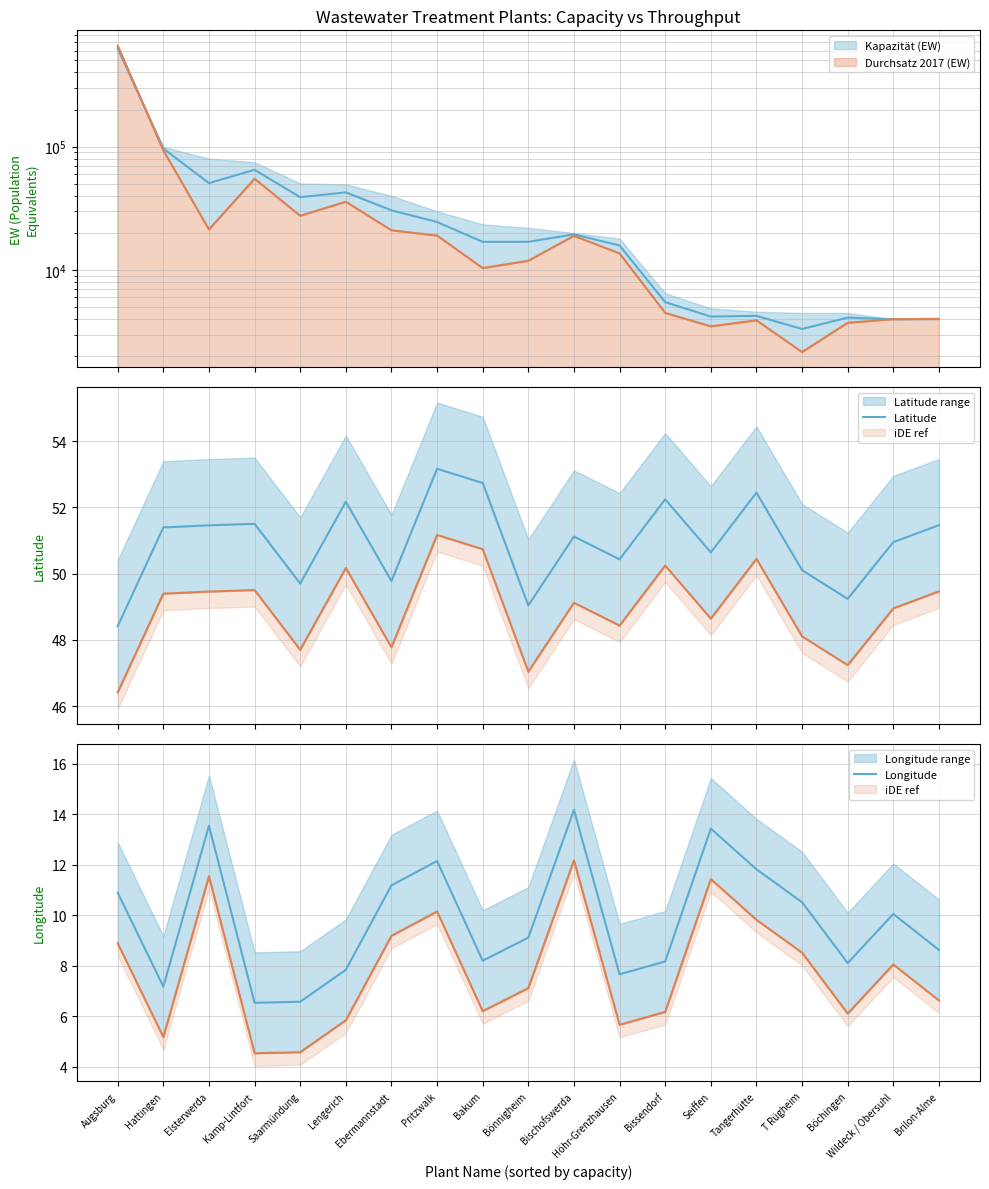

What value does the Longitude series have at T Rügheim?

10.5